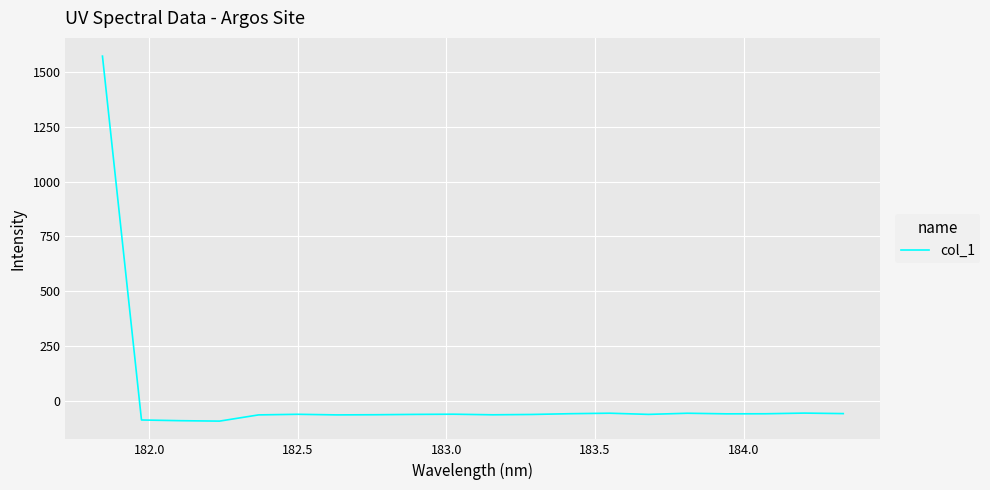

What is the smallest value displayed?

-90.8